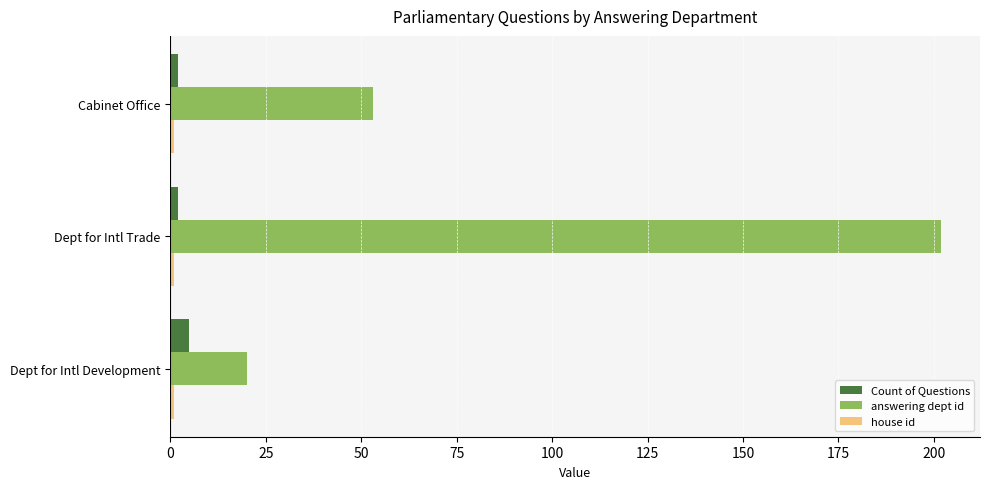

Rank the categories by answering dept id value from highest to lowest.

Dept for Intl Trade, Cabinet Office, Dept for Intl Development